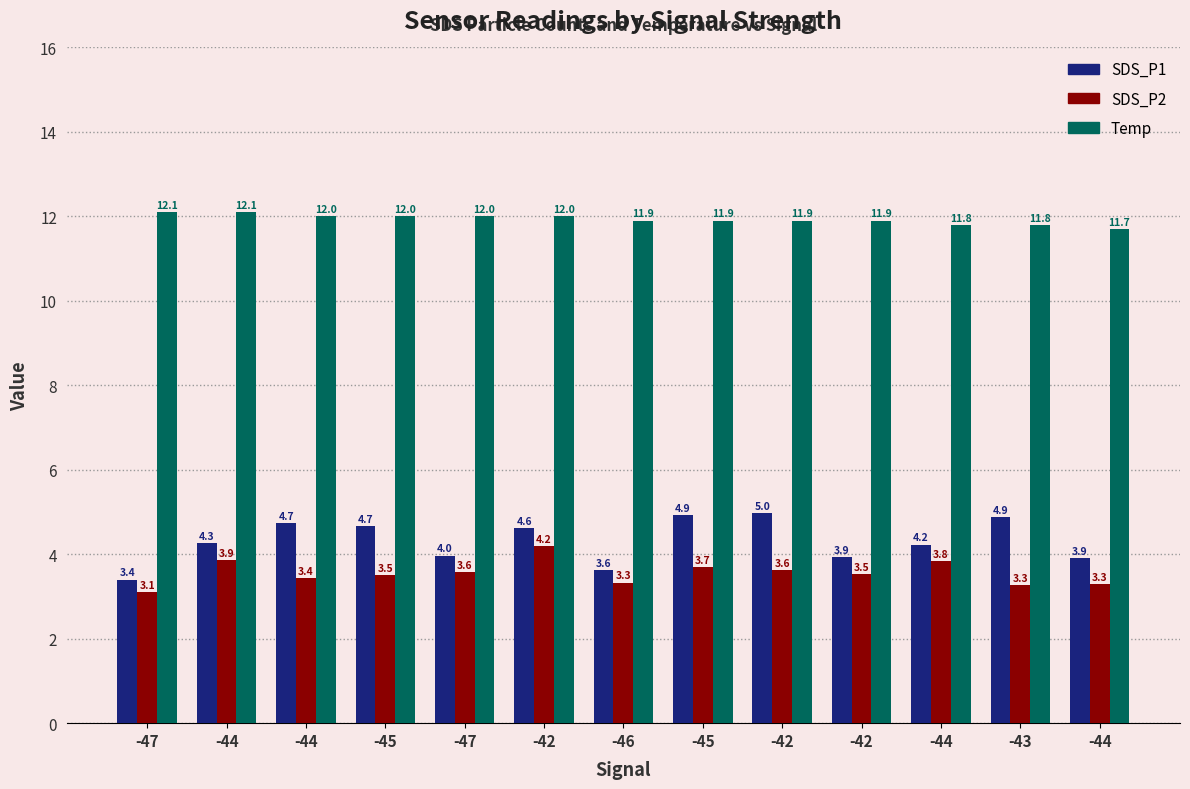

What are all the series names shown in the legend?

SDS_P1, SDS_P2, Temp